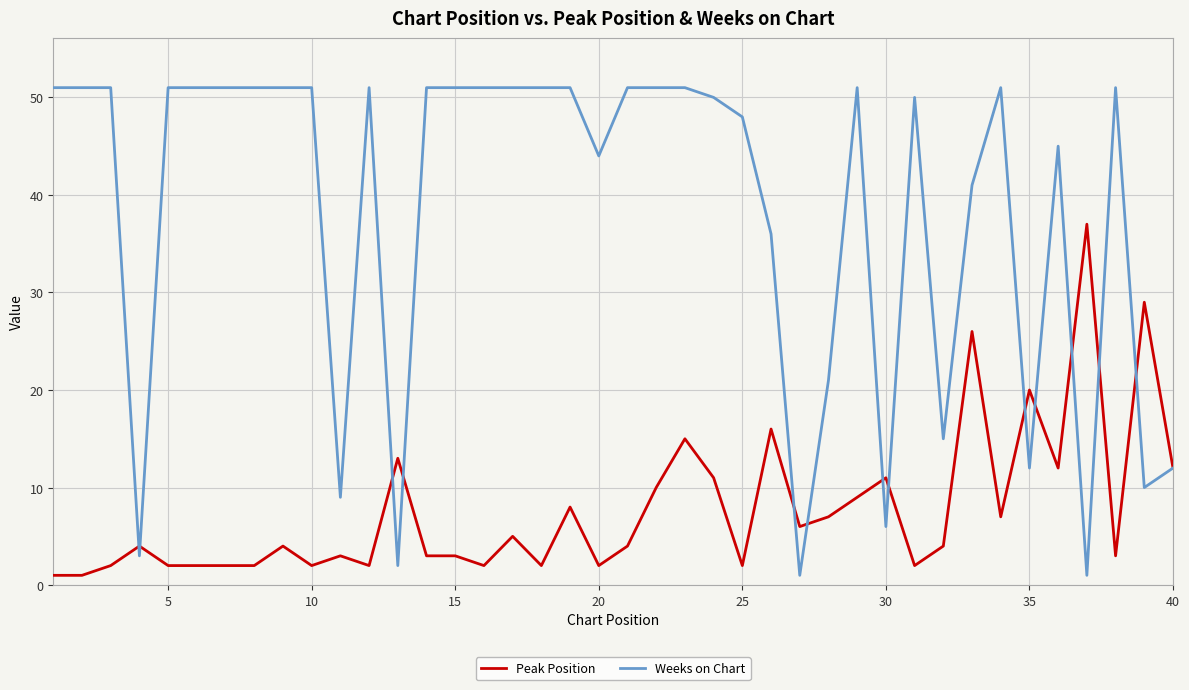

Which series has the widest spread of values?

Weeks on Chart